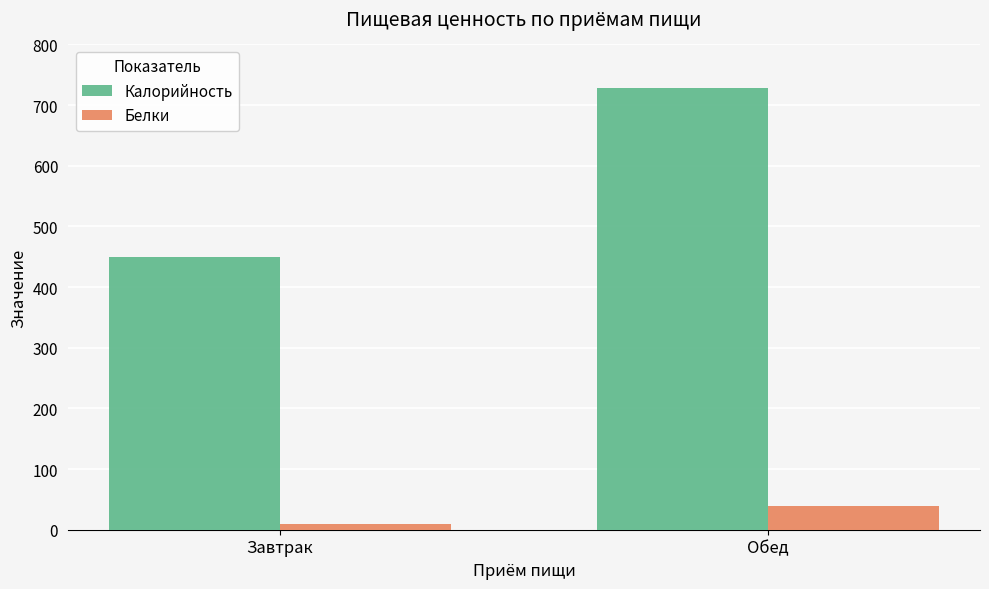

What is the sum of all Калорийность values?

1177.6